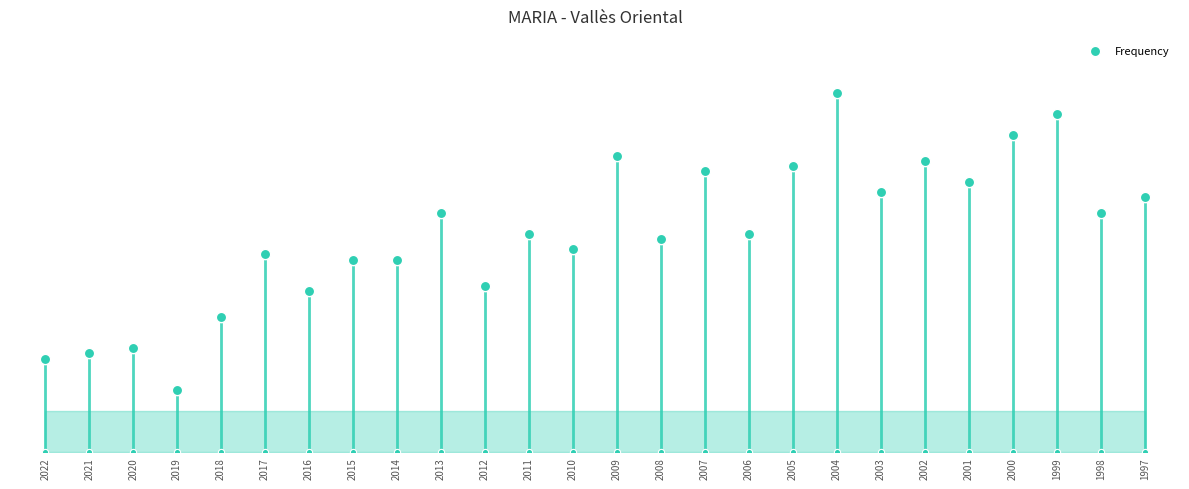

What is the change in value from 2009 to 2008?

-16